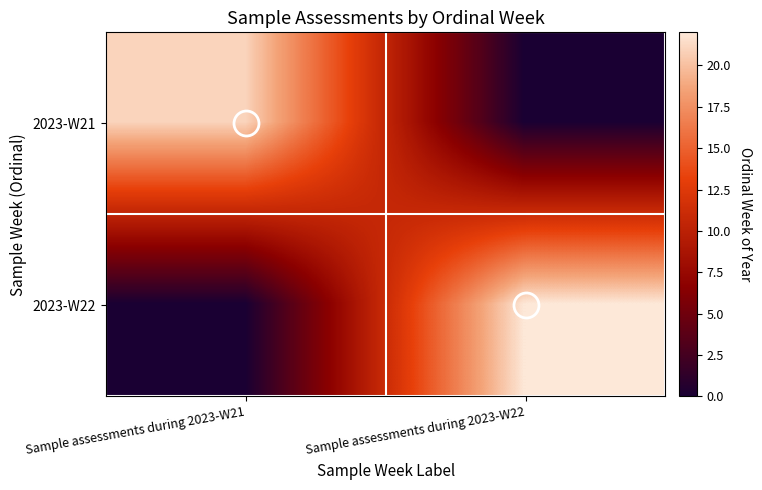

Between Sample assessments during 2023-W22 and Sample assessments during 2023-W21, which is larger?

Sample assessments during 2023-W21